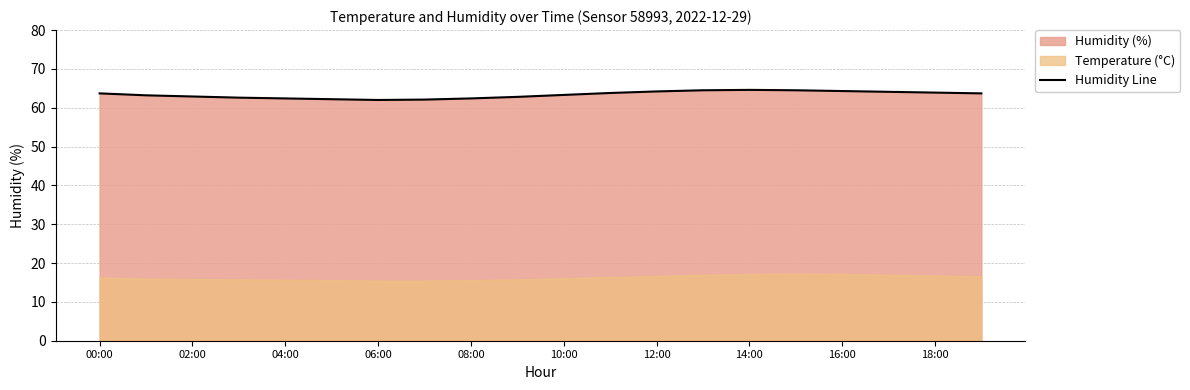

What is the change in value from 14 to 19?

-0.9